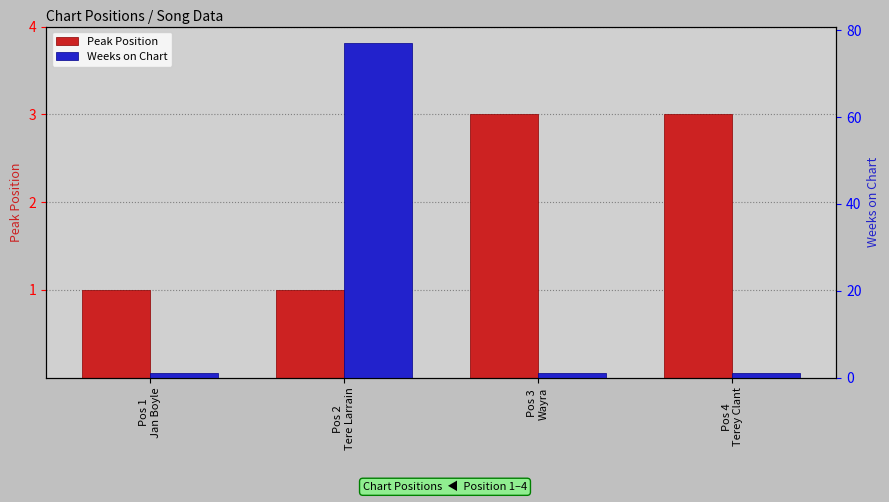

Reading left to right, list all the values displayed in this chart.

Peak Position: Pos 1
Jan Boyle=1	Pos 2
Tere Larrain=1	Pos 3
Wayra=3	Pos 4
Terey Clant=3
Weeks on Chart: Pos 1
Jan Boyle=1	Pos 2
Tere Larrain=77	Pos 3
Wayra=1	Pos 4
Terey Clant=1